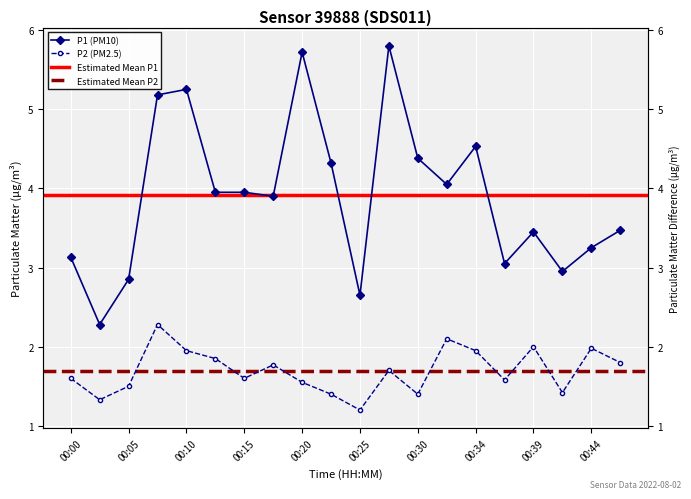

List the series in order of their peak value, highest first.

P1, P2